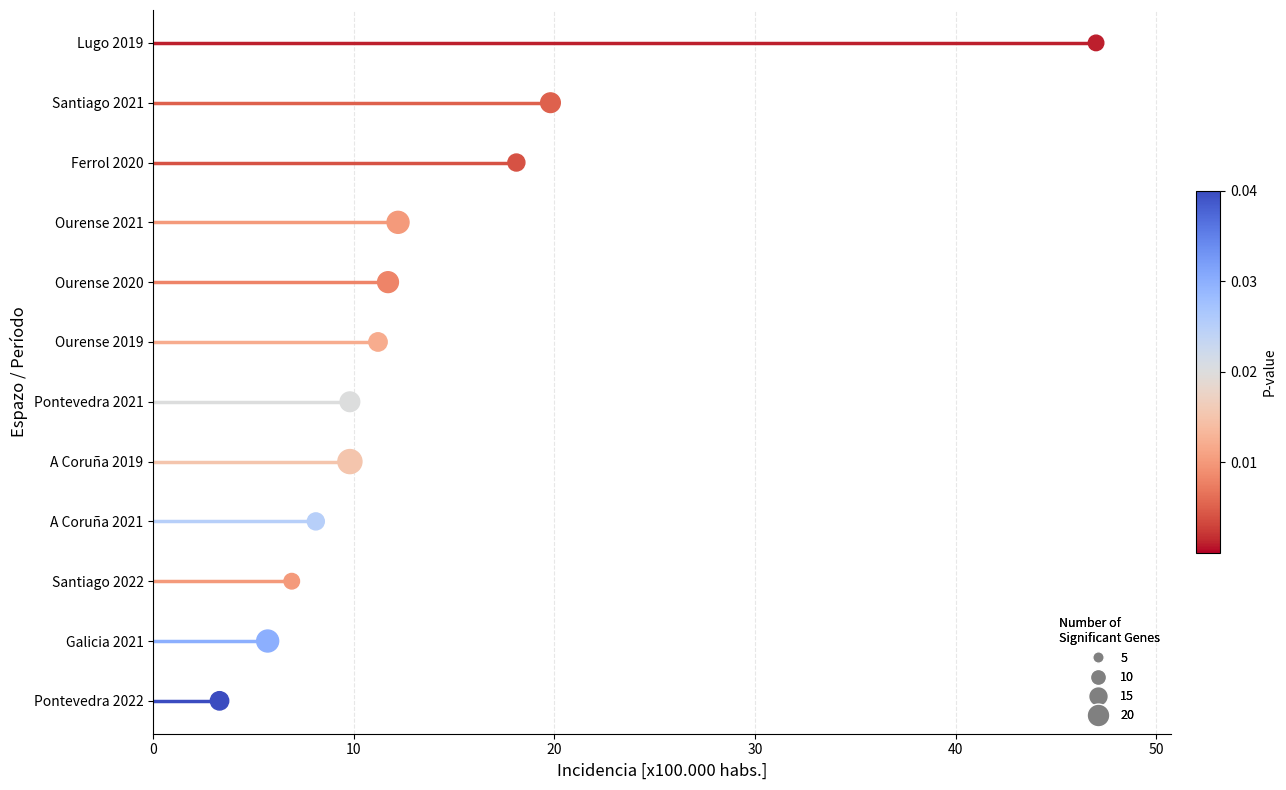

What is the change in value from 20 to 30?

+1